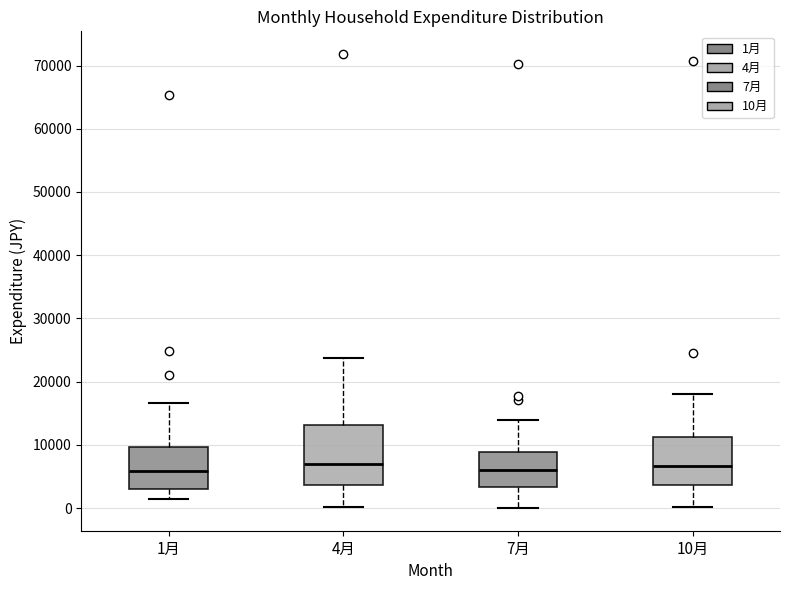

Reading left to right, transcribe this box plot: for each box, give where its median line is, the range the box spans, and where its two whiskers end, as read against the y-axis. The values are not printed on the chart, so give them approximately, as read against the axis.

1月: median 6000, box 3000 to 10000, whiskers 1000 to 17000
4月: median 7000, box 4000 to 13000, whiskers 0 to 24000
7月: median 6000, box 3000 to 9000, whiskers 0 to 14000
10月: median 7000, box 4000 to 11000, whiskers 0 to 18000